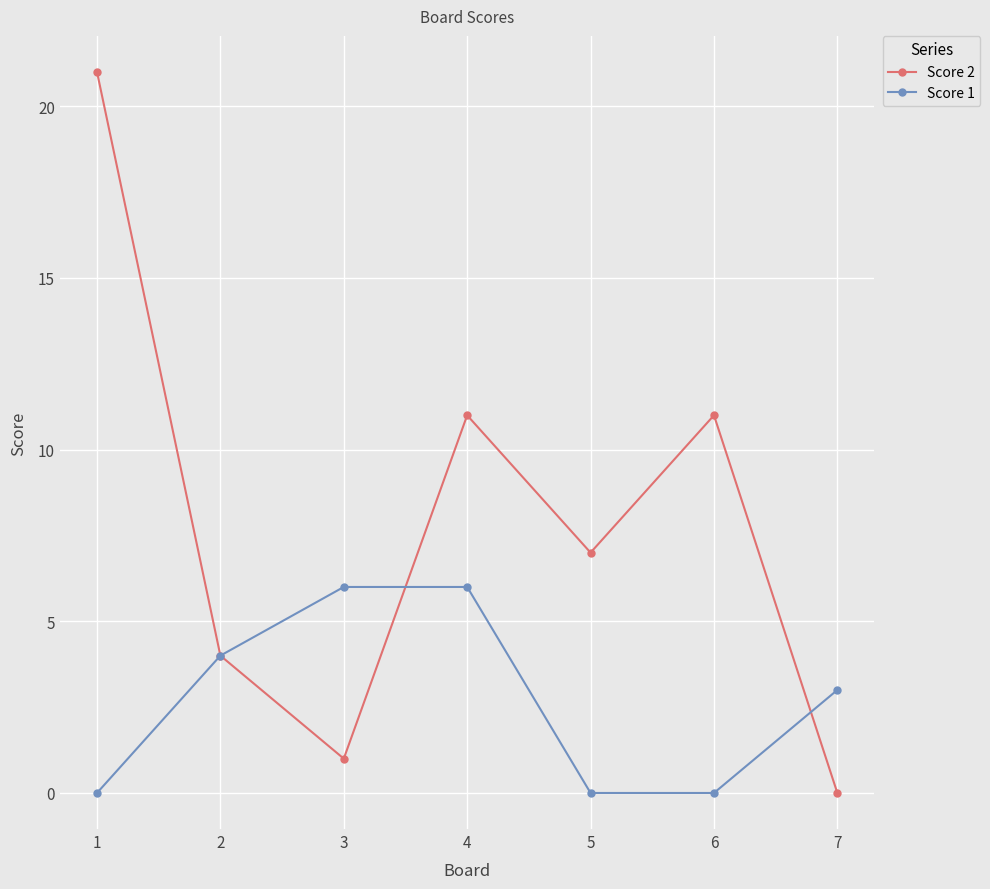

How many lines are shown in the chart?

2